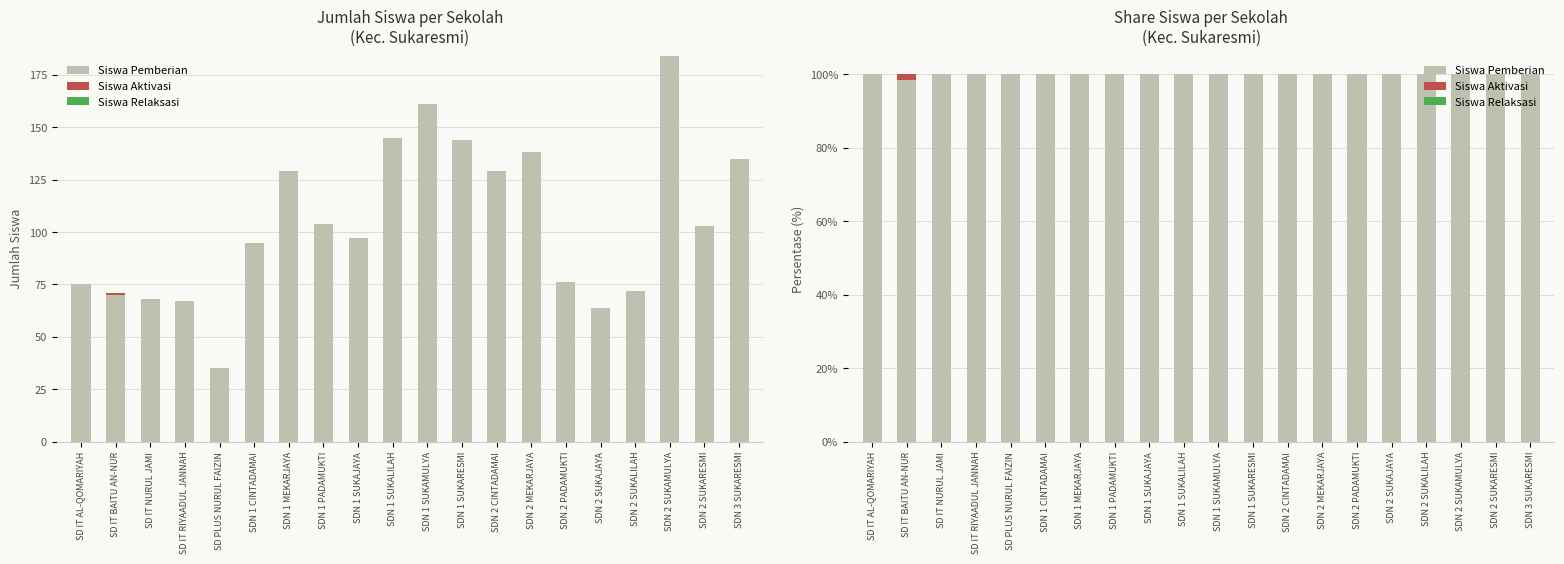

Is the value of Siswa Pemberian at SD IT AL-QOMARIYAH greater than the value of Siswa Aktivasi at SDN 2 SUKAMULYA?

Yes